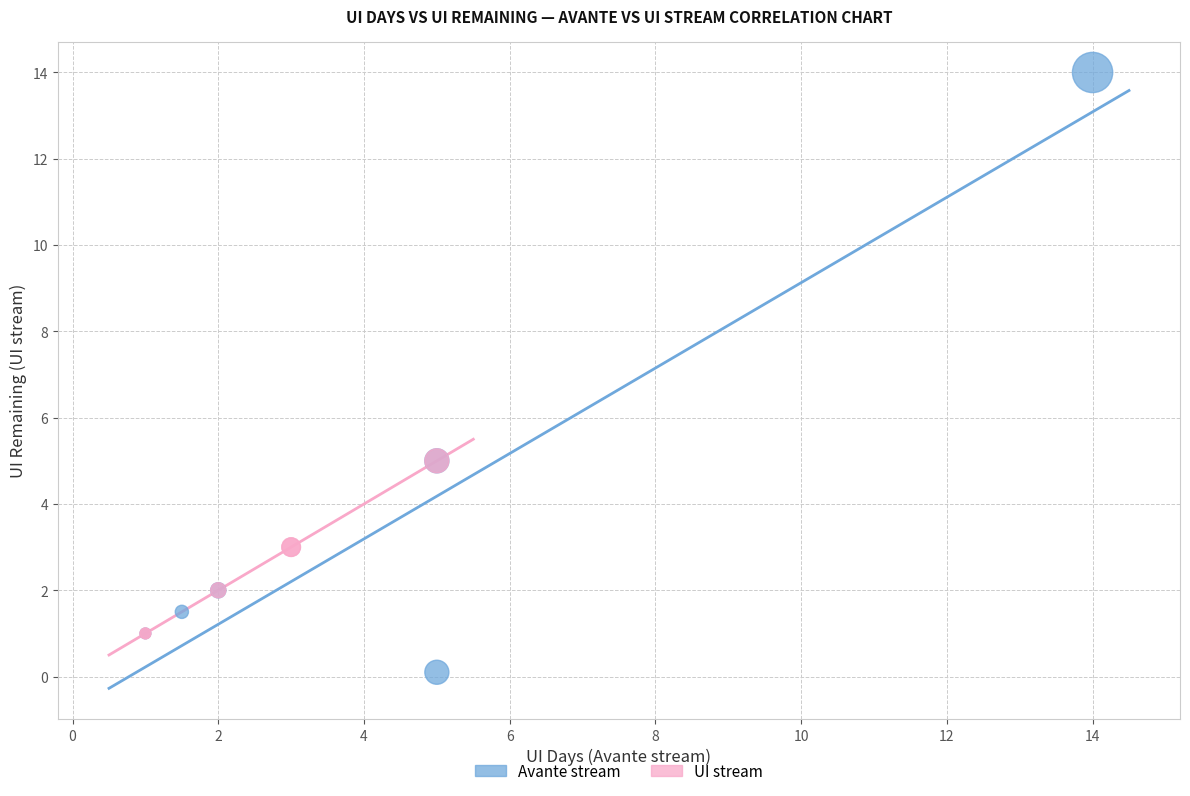

Which series reaches the minimum Y coordinate?

Avante stream